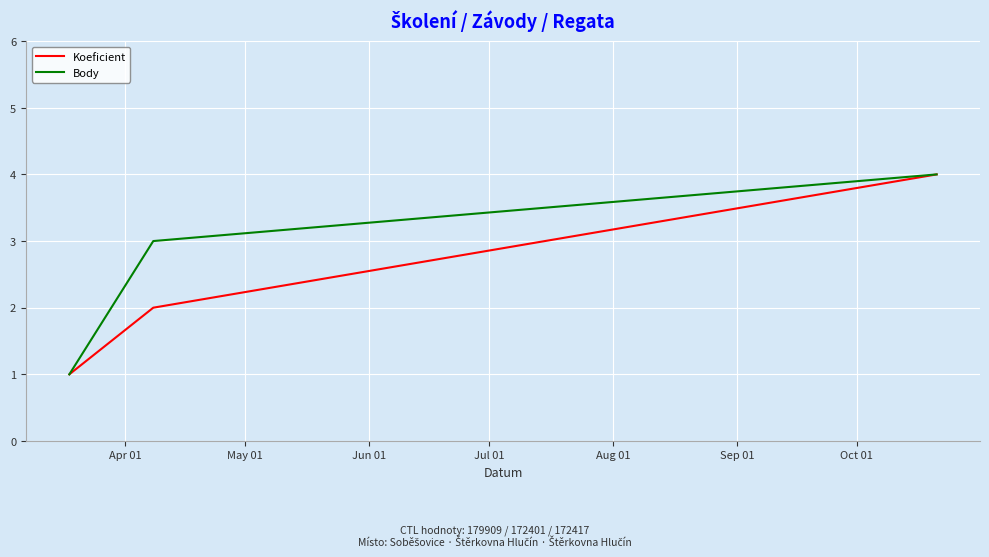

What is the maximum value shown in the chart?

4